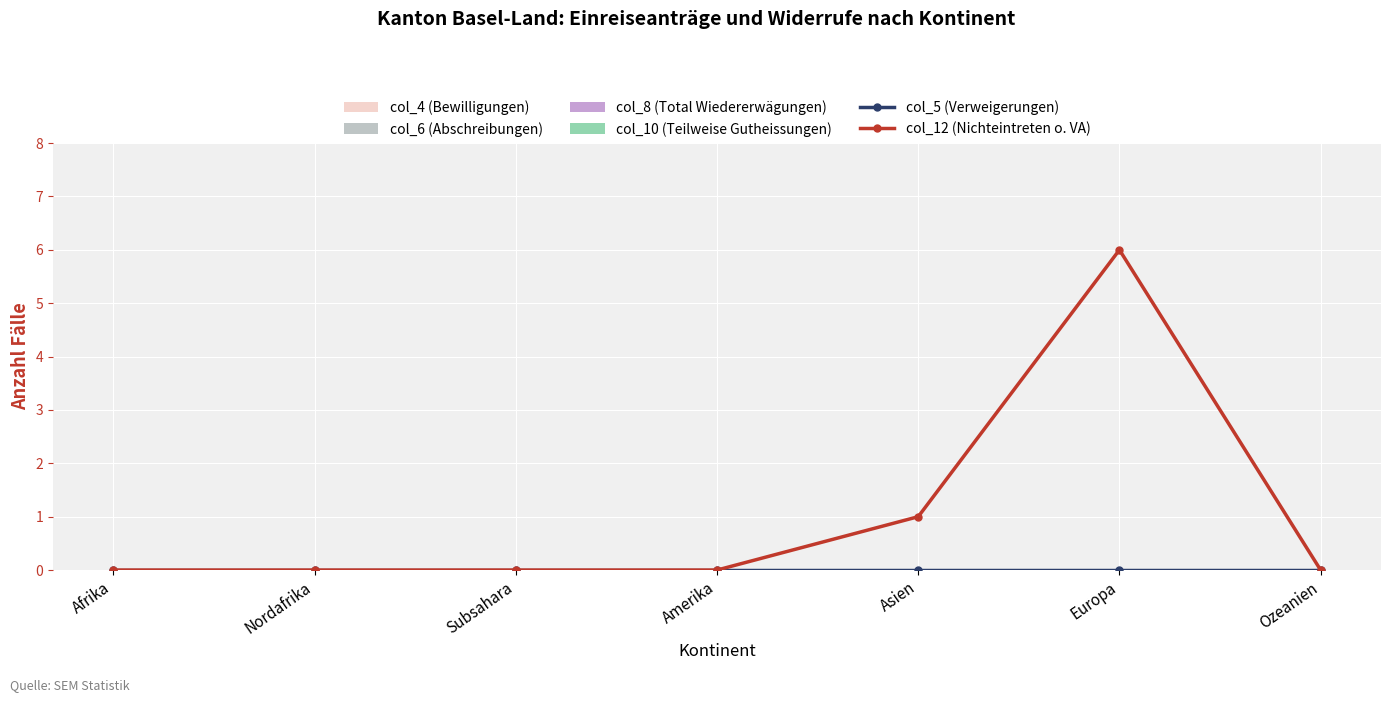

Rank the categories by col_5 (Verweigerungen) value from highest to lowest.

Afrika, Nordafrika, Subsahara, Amerika, Asien, Europa, Ozeanien